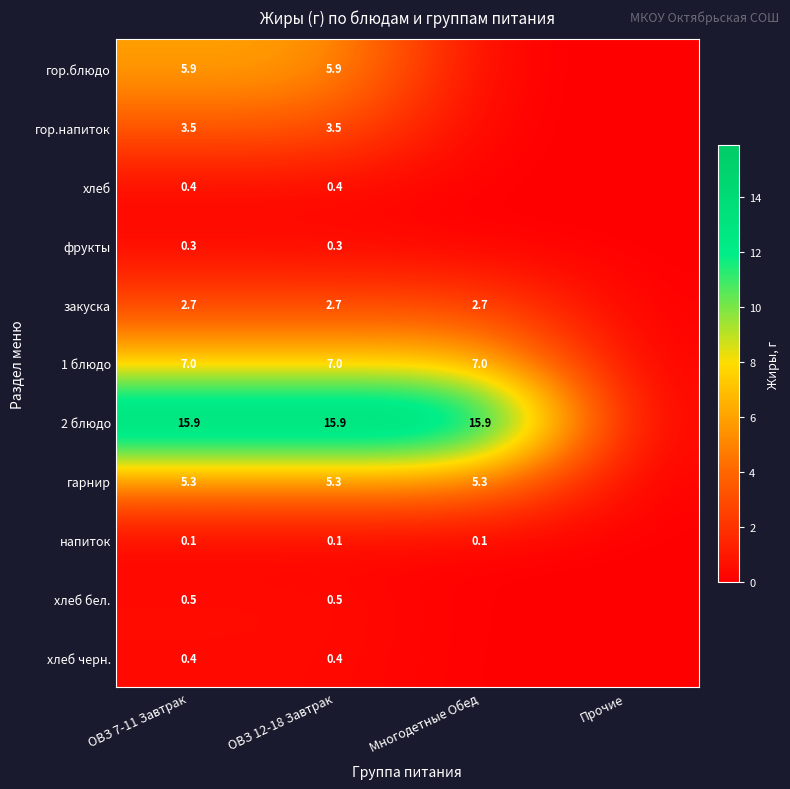

What is the spread (max minus min) of values at ОВЗ 7-11 Завтрак?

15.8